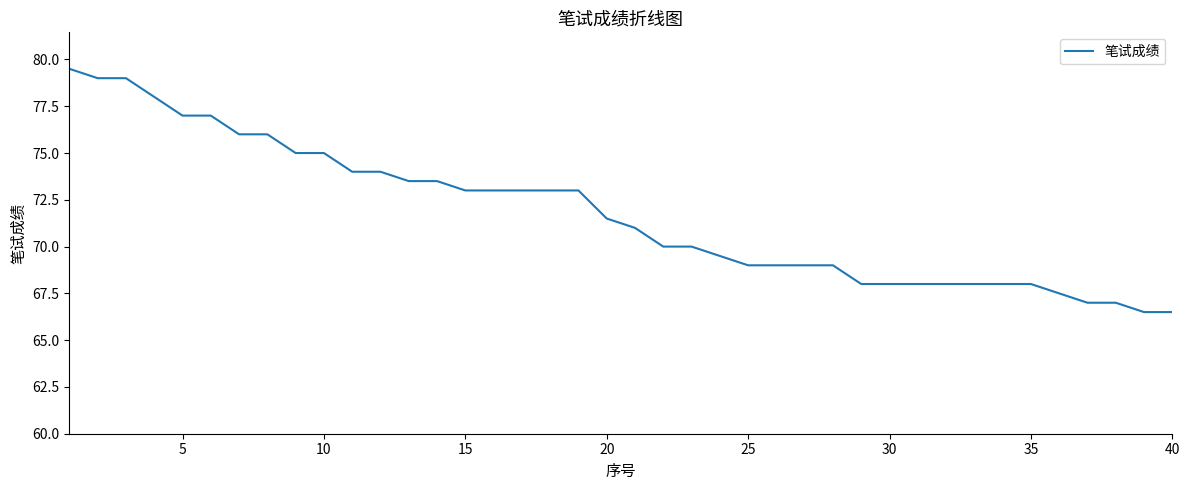

What is the difference between the maximum and minimum values?

13.0